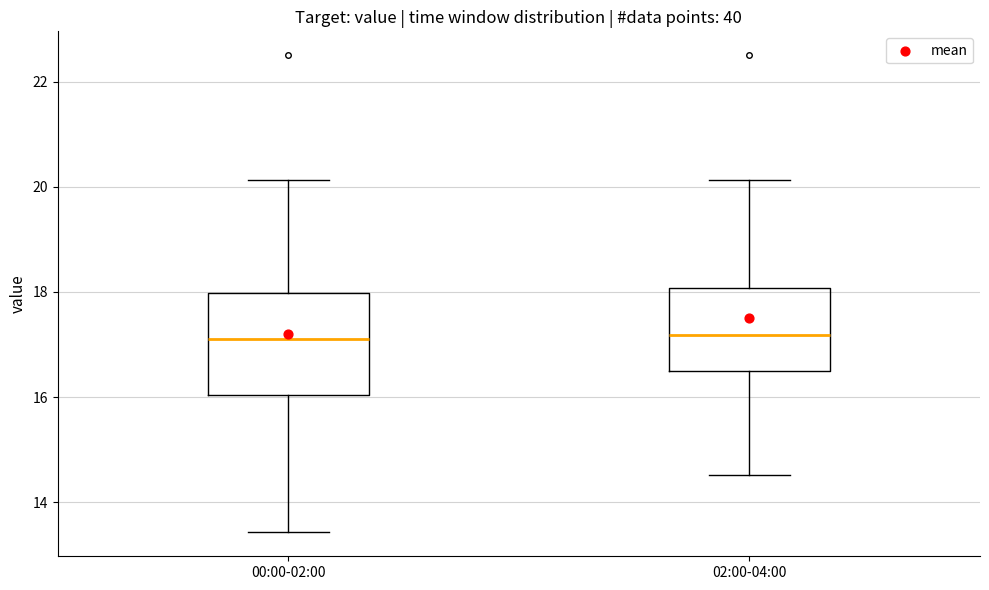

Where does the lower whisker of the box for 02:00-04:00 end on the y-axis? The values are not printed on the chart, so give them approximately, as read against the axis.

14.6